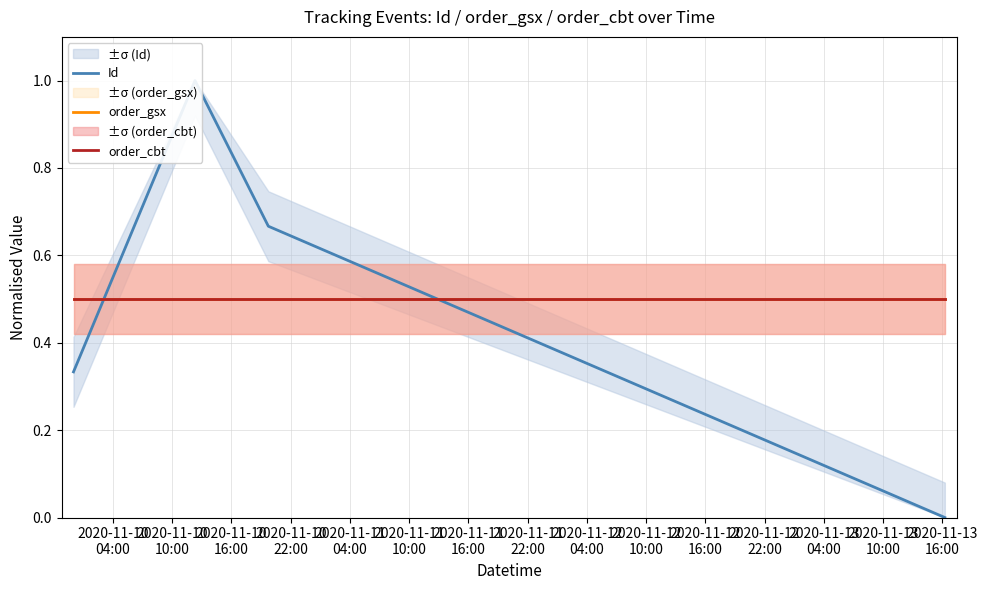

How many lines are shown in the chart?

3